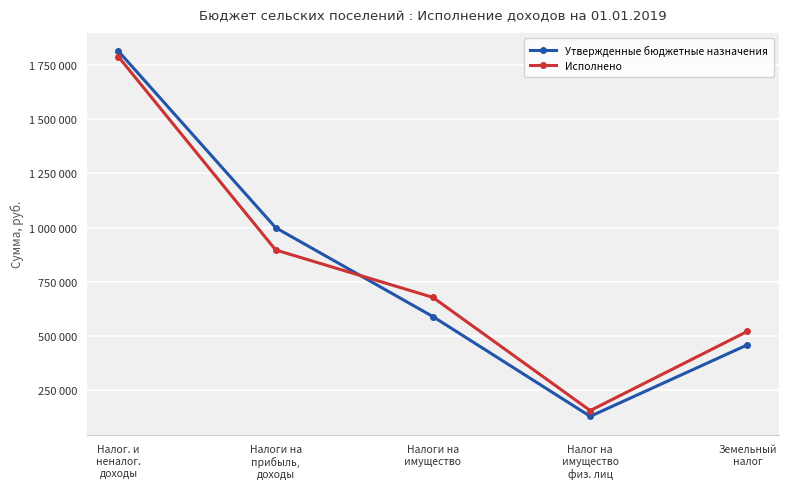

What are all the series names shown in the legend?

Утвержденные бюджетные назначения, Исполнено